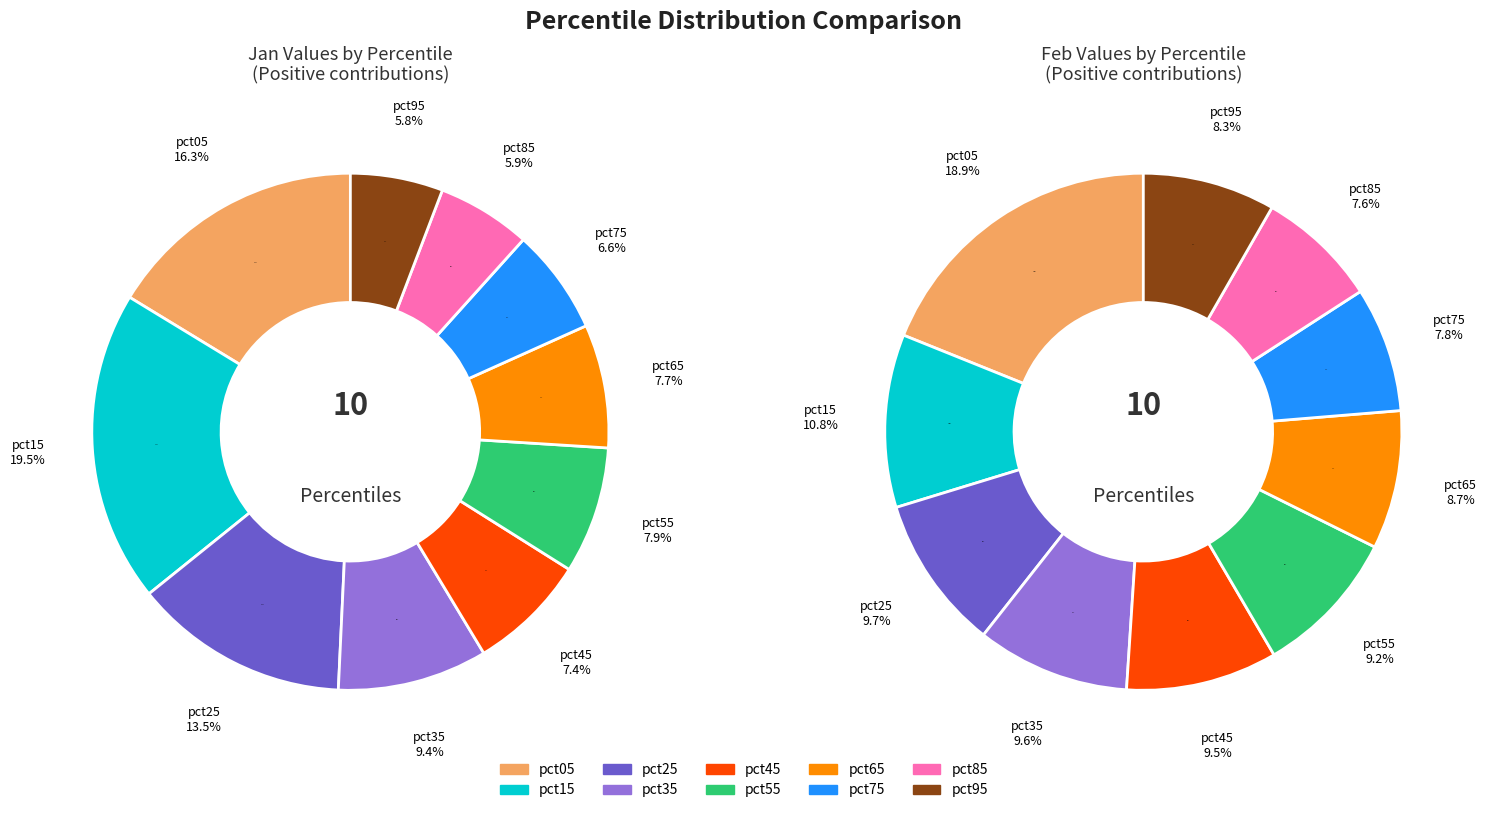

To the nearest percent, what portion does 5 represent?

8%